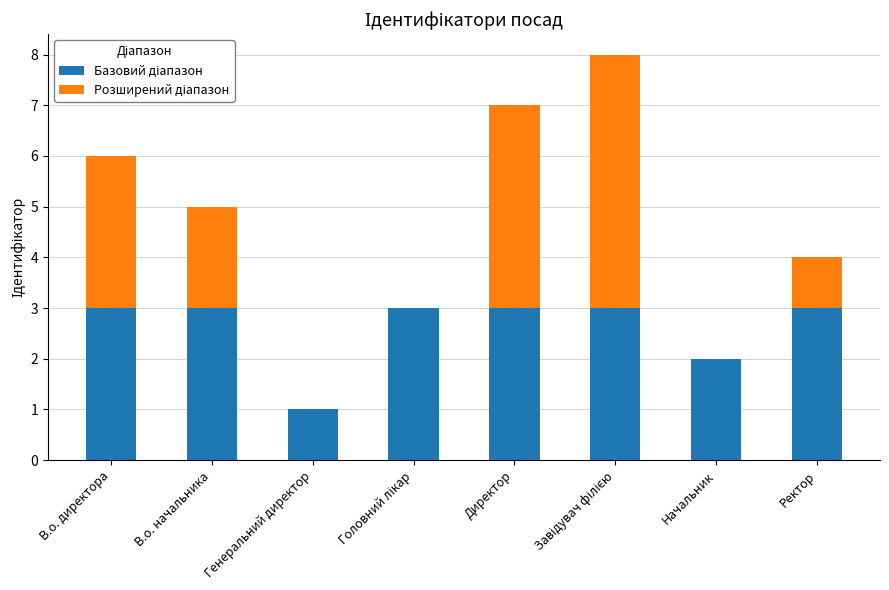

What is the total value across all series at Директор?

7